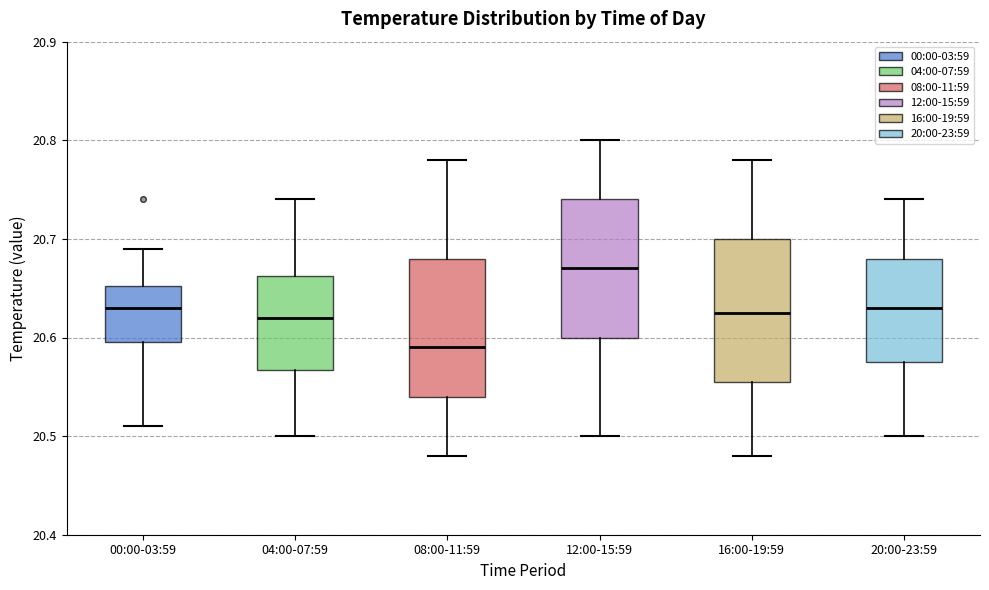

Reading left to right, read every box against the y-axis: the position of its median line, the range the box covers, and the ends of its whiskers. The values are not printed on the chart, so give them approximately, as read against the axis.

00:00-03:59: median 20.63, box 20.60 to 20.65, whiskers 20.51 to 20.69
04:00-07:59: median 20.62, box 20.57 to 20.66, whiskers 20.50 to 20.74
08:00-11:59: median 20.59, box 20.54 to 20.68, whiskers 20.48 to 20.78
12:00-15:59: median 20.67, box 20.60 to 20.74, whiskers 20.50 to 20.80
16:00-19:59: median 20.63, box 20.56 to 20.70, whiskers 20.48 to 20.78
20:00-23:59: median 20.63, box 20.58 to 20.68, whiskers 20.50 to 20.74